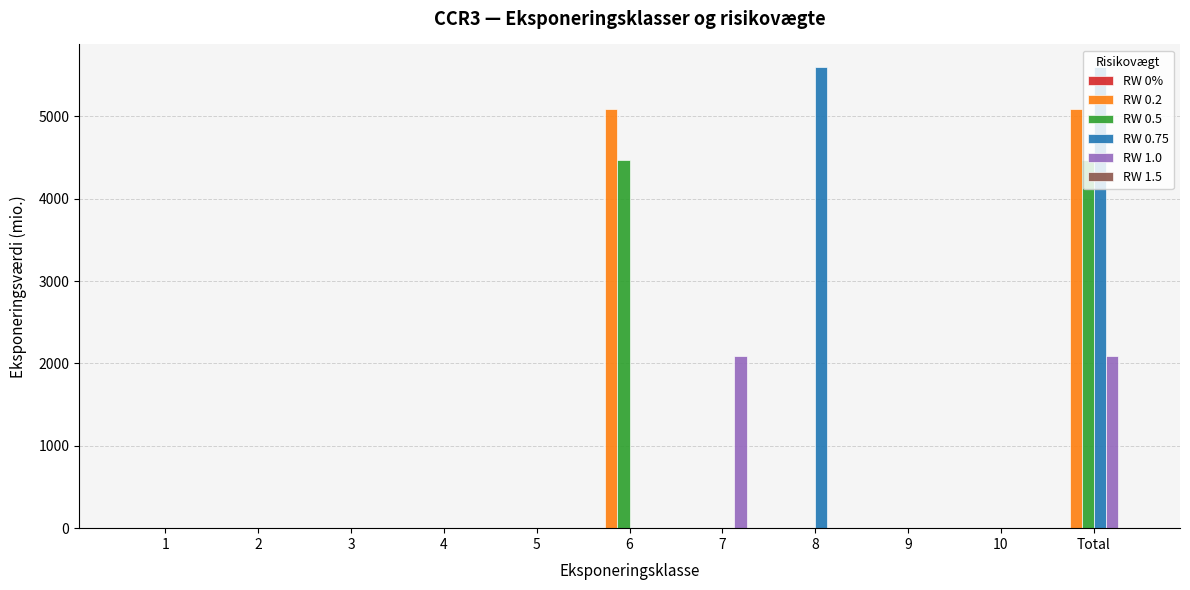

The value of RW 0.75 at 9 is 0. True or false?

True